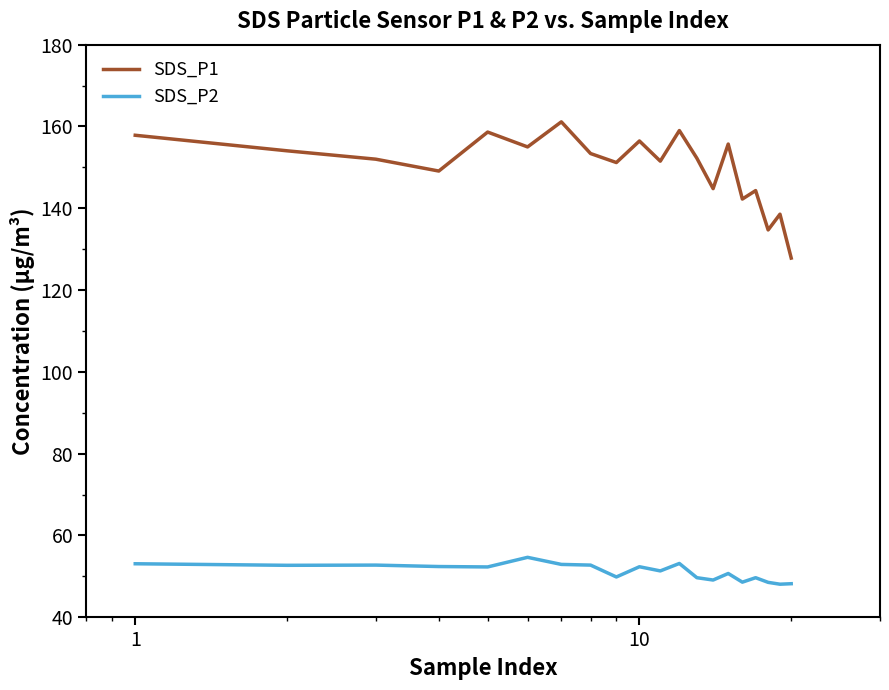

Which series has the largest total across all categories?

SDS_P1